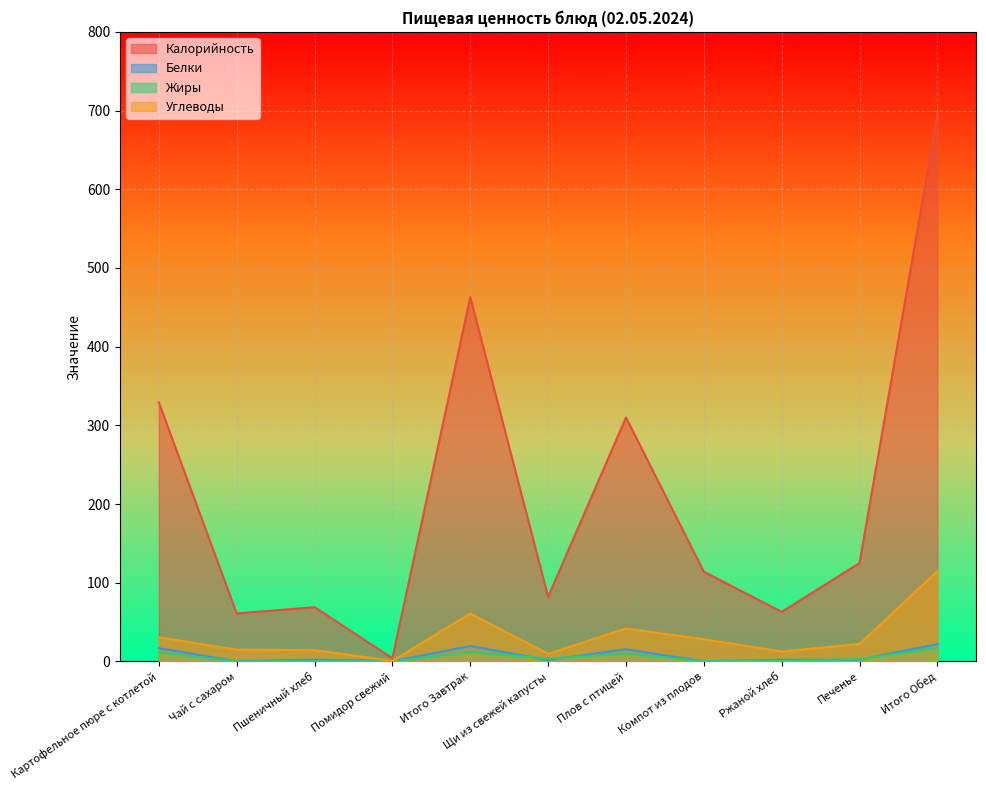

In Жиры, how many points are lower than both neighbors (excluding endpoints)?

4